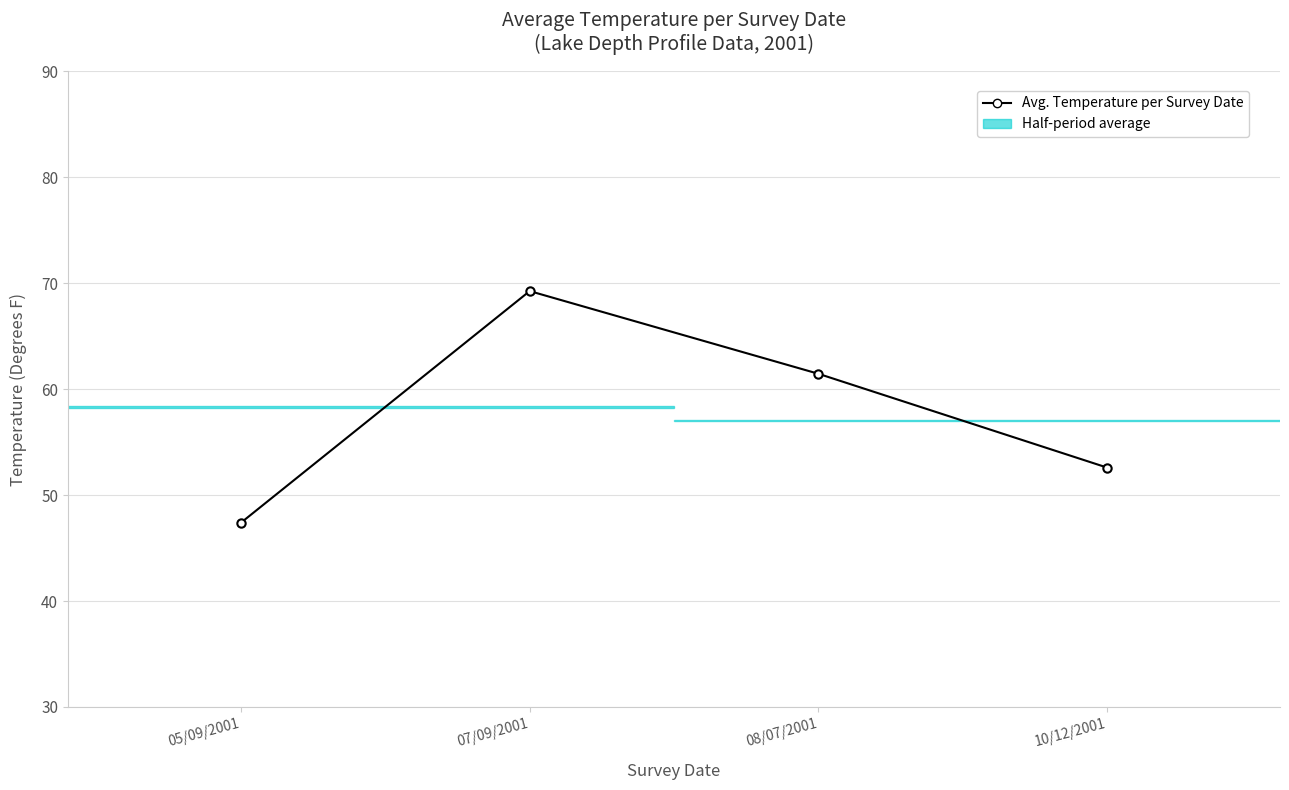

What is the sum of all values?

230.7